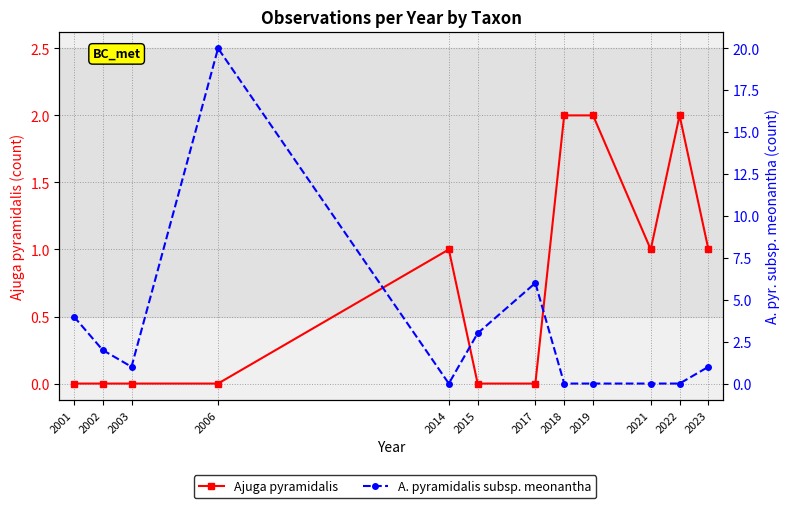

Where does the Ajuga pyramidalis series first go above 1?

2018